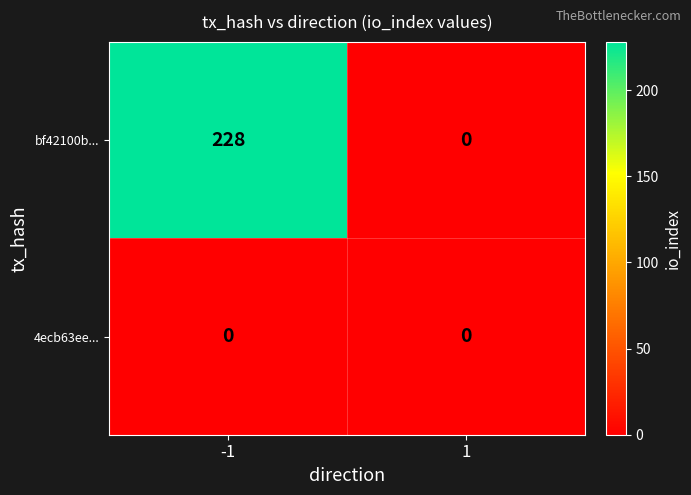

Which series has the largest total across all categories?

bf42100b...